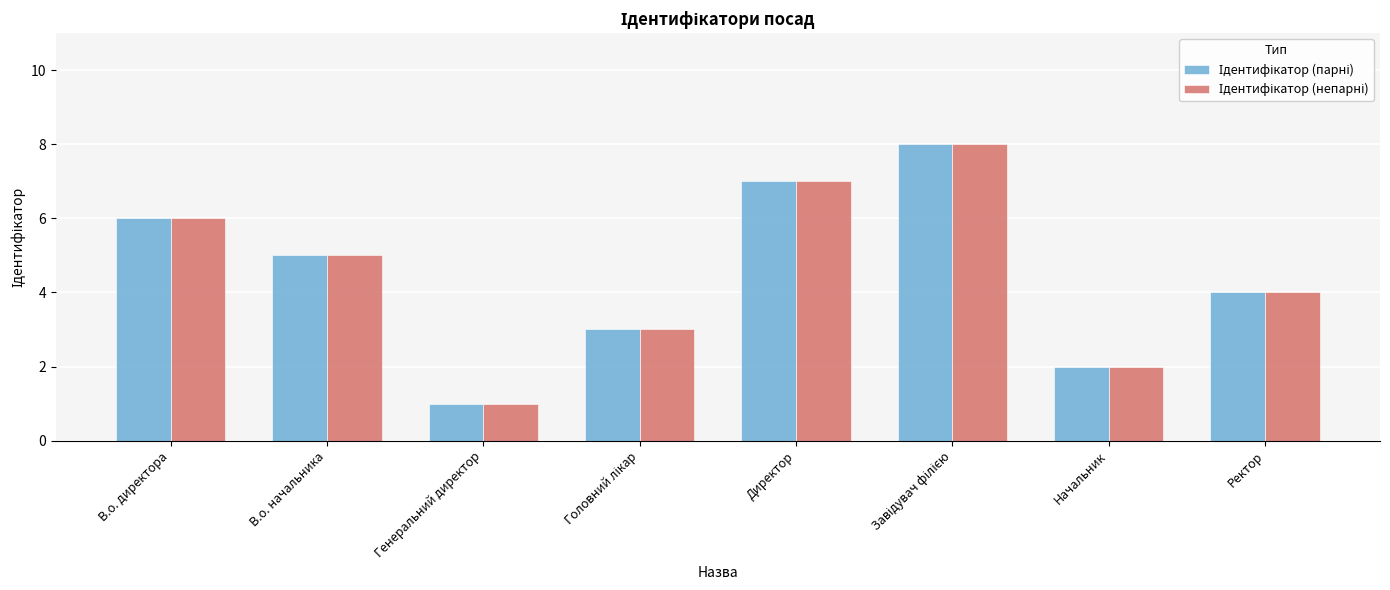

What is the minimum value shown in the chart?

1